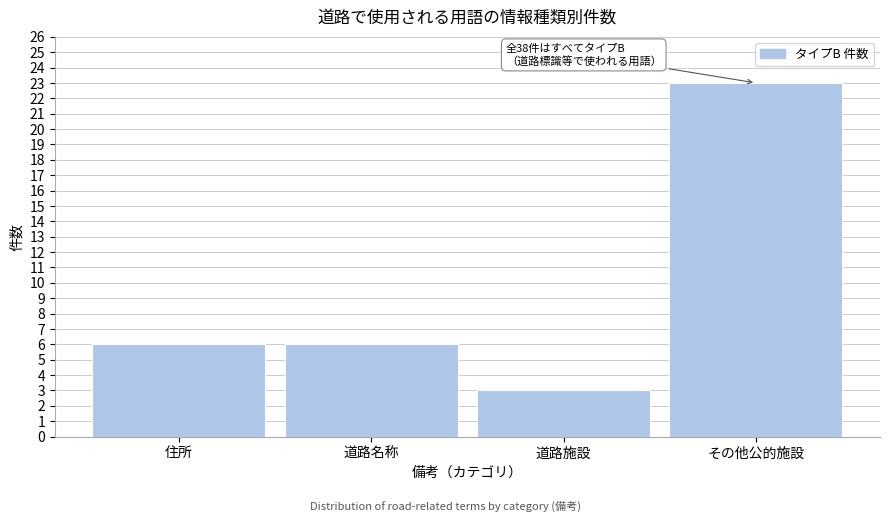

Reading right to left, transcribe all the data shown in this chart.

その他公的施設=23	道路施設=3	道路名称=6	住所=6